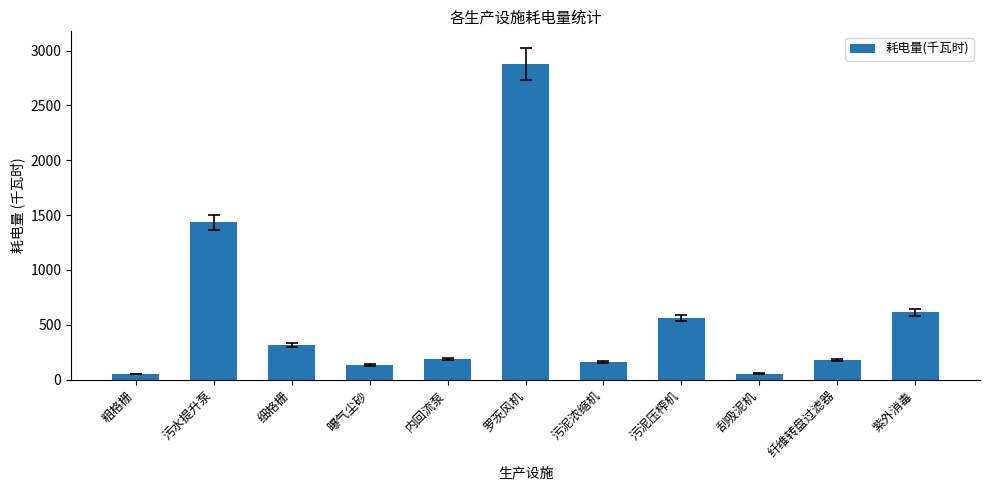

What is the sum of all values?

6577.4